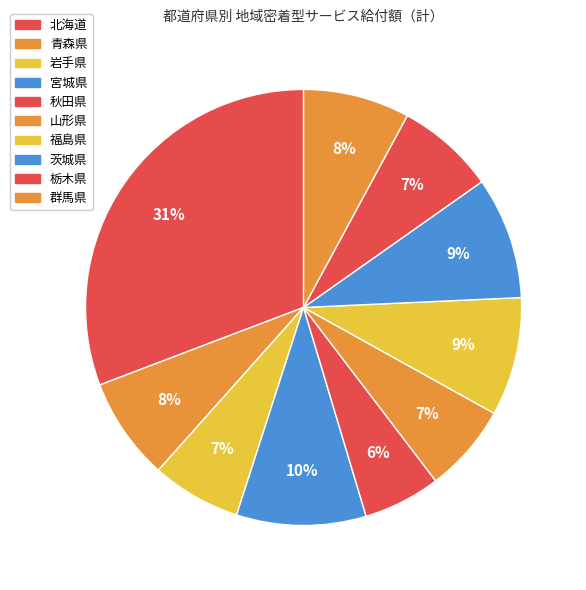

To the nearest percent, what percentage of the pie is 宮城県?

10%